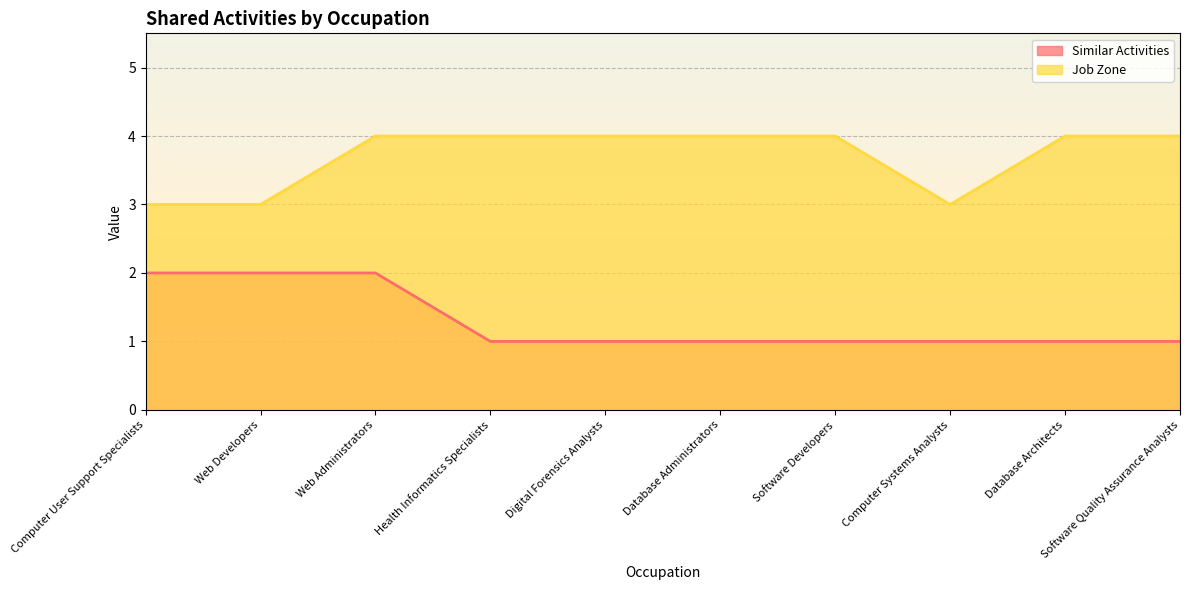

True or false: Similar Activities and Job Zone intersect in this chart.

False